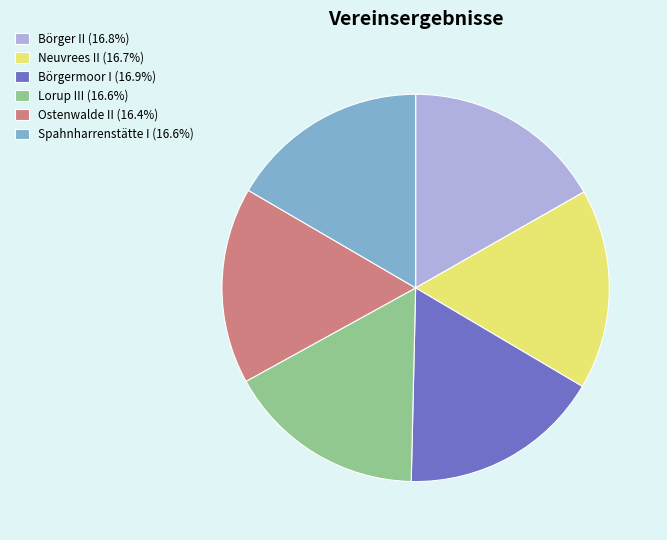

Combined, do Ostenwalde II (16.4%) and Börgermoor I (16.9%) account for over 50%?

No